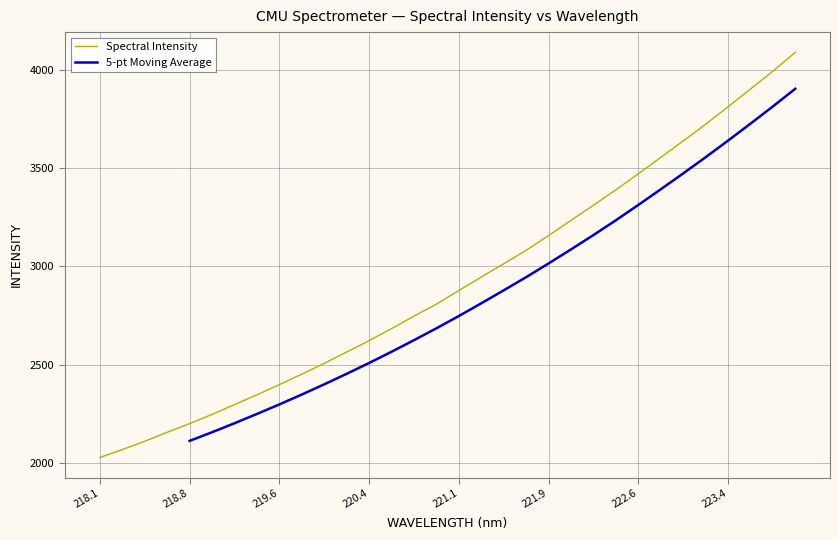

What position from the right is 219.3979?

25